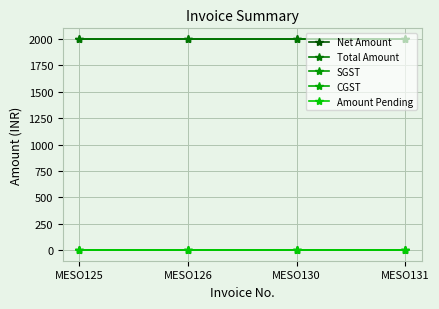

True or false: Amount Pending and SGST cross at least once.

False